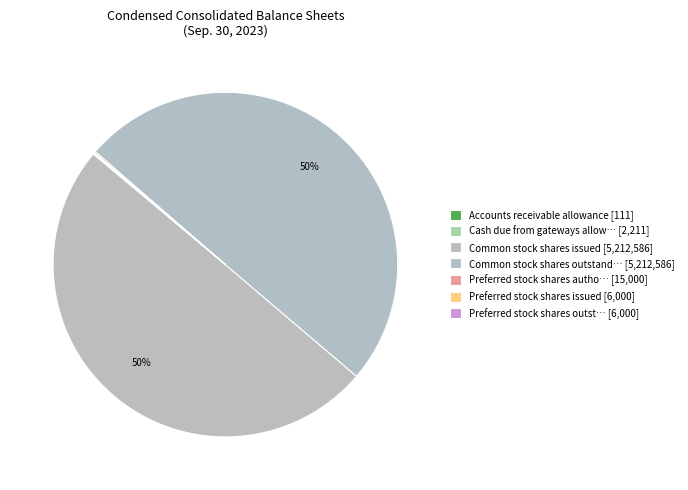

Which category has the smallest portion of the pie?

Accounts receivable allowance